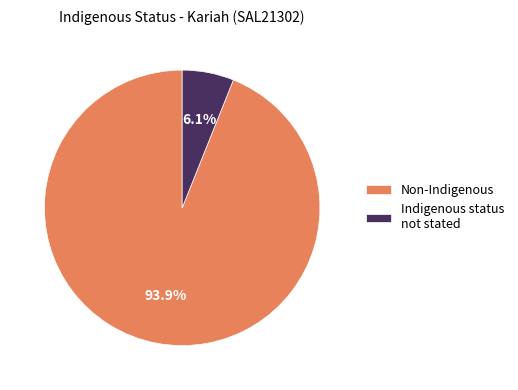

How many slices are in this pie chart?

2